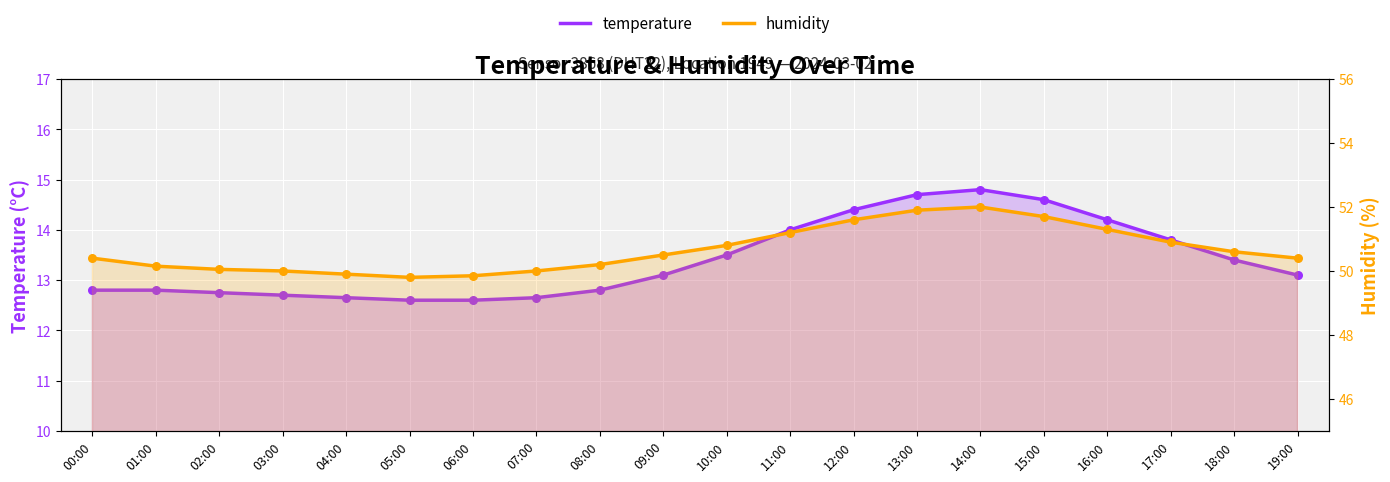

At how many categories does at least one series exceed 44?

20